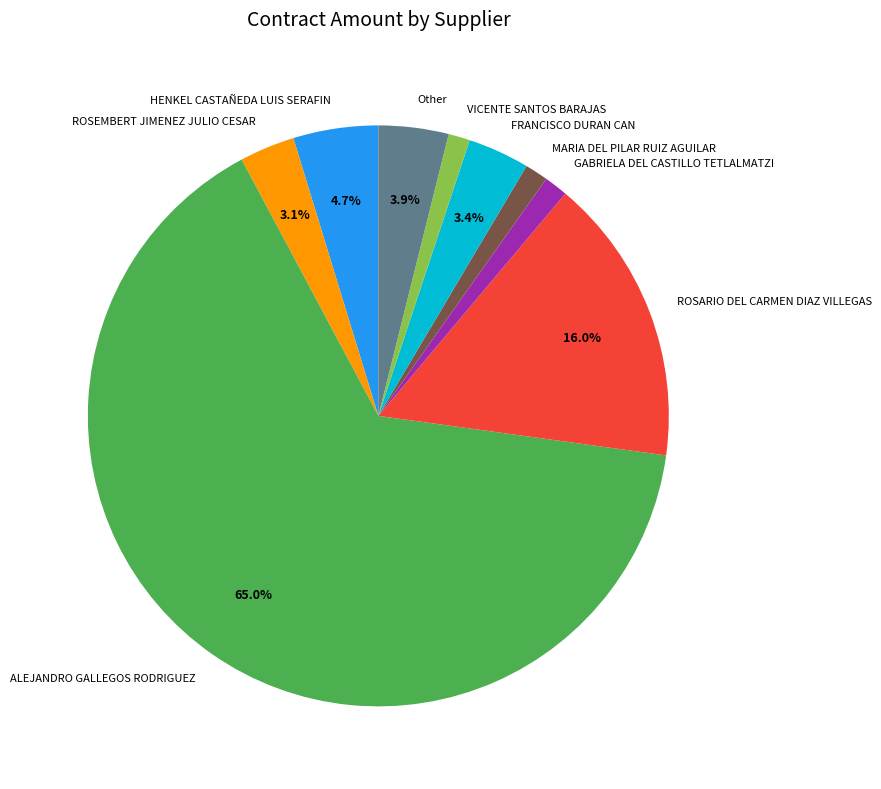

Which has a higher value, FRANCISCO DURAN CAN or HENKEL CASTAÑEDA LUIS SERAFIN?

HENKEL CASTAÑEDA LUIS SERAFIN